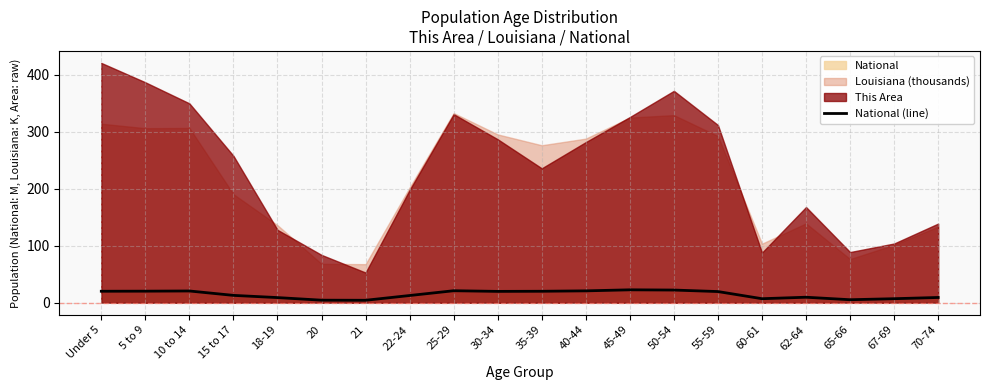

True or false: the data shows 22.7 at 45-49.

True